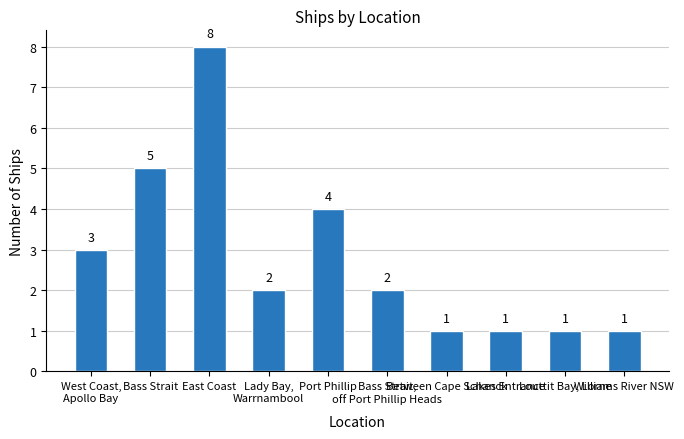

How many bars are there in total?

10